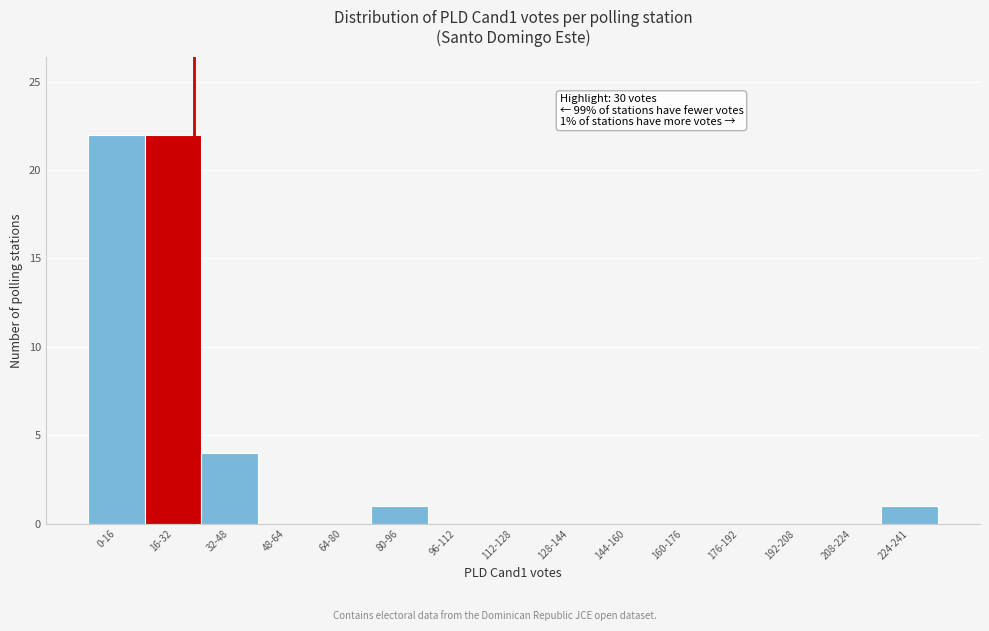

Reading left to right, what are all the values shown in this chart?

0-16=22	16-32=22	32-48=4	48-64=0	64-80=0	80-96=1	96-112=0	112-128=0	128-144=0	144-160=0	160-176=0	176-192=0	192-208=0	208-224=0	224-241=1